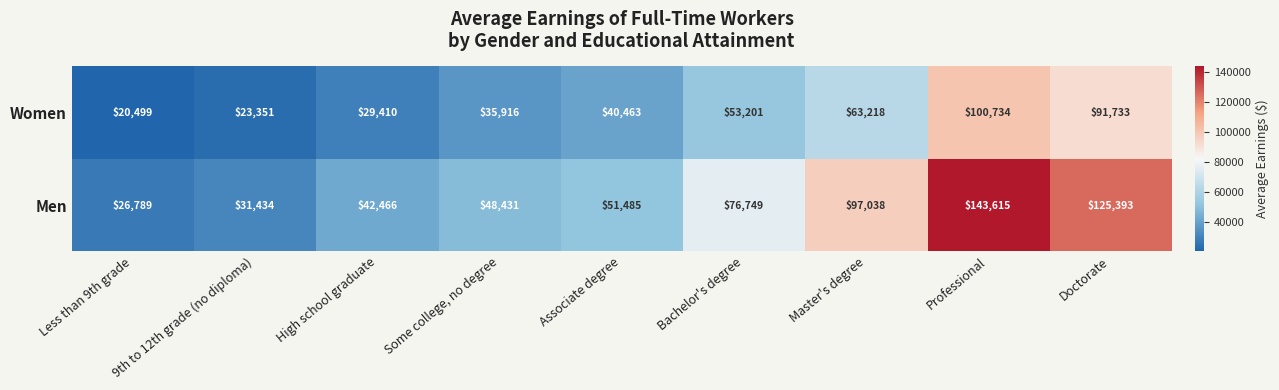

True or false: Men has a value of 125393 at Doctorate.

True